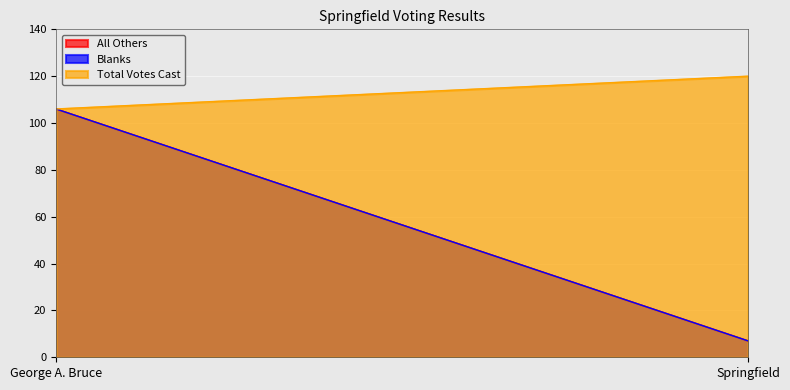

What is the sum of all All Others values?

113